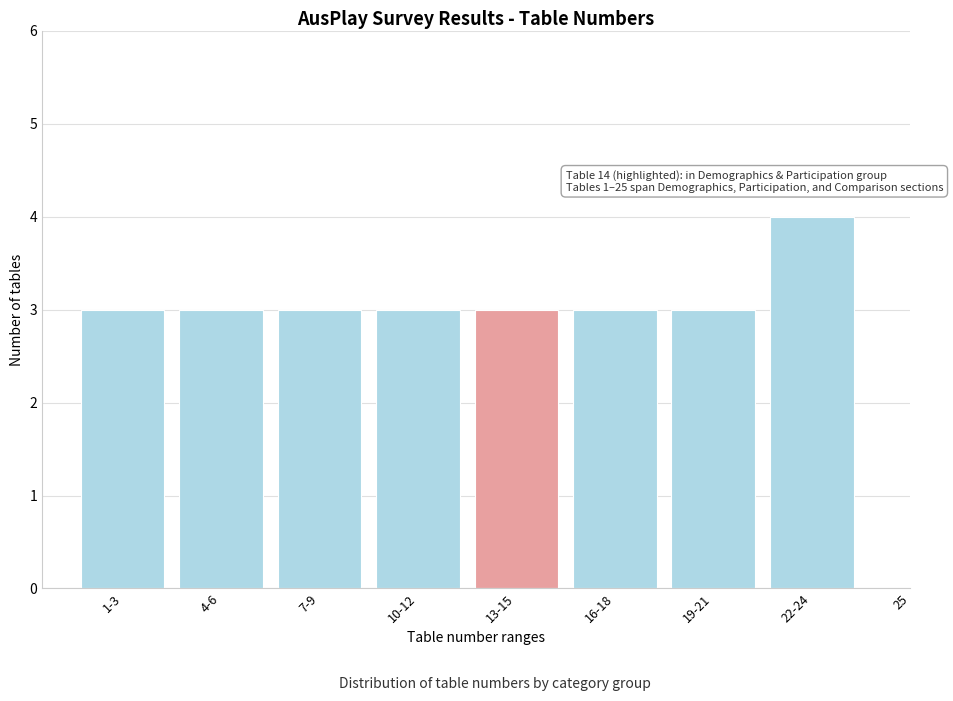

Reading left to right, transcribe all the data shown in this chart.

3	3	3	3	3	3	3	4